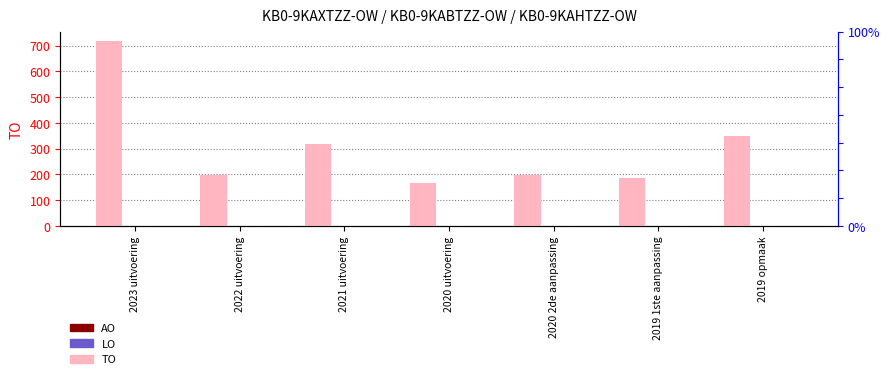

Rank the series at 2019 opmaak from lowest to highest value.

AO, LO, TO